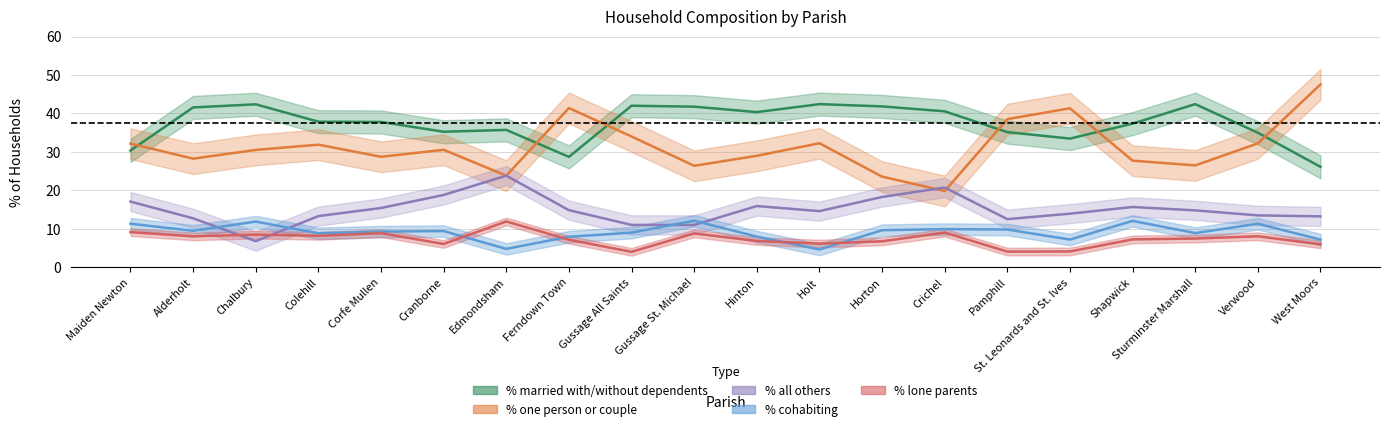

Count the number of data series in this chart.

5